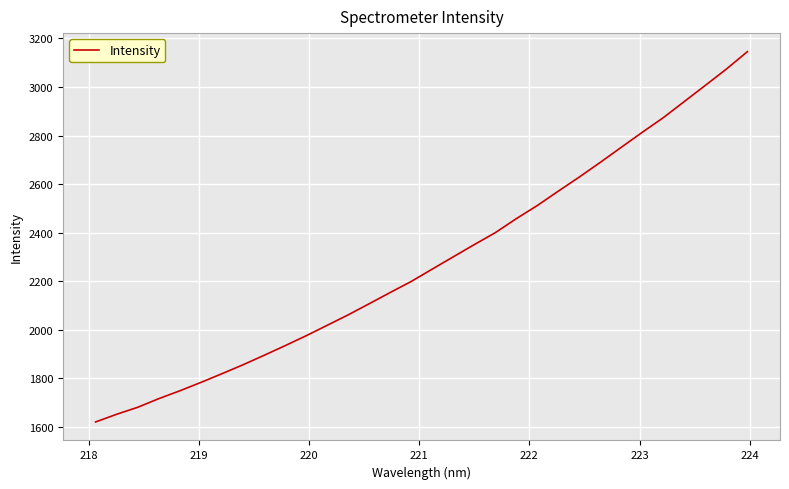

What is the minimum value shown in the chart?

1619.2